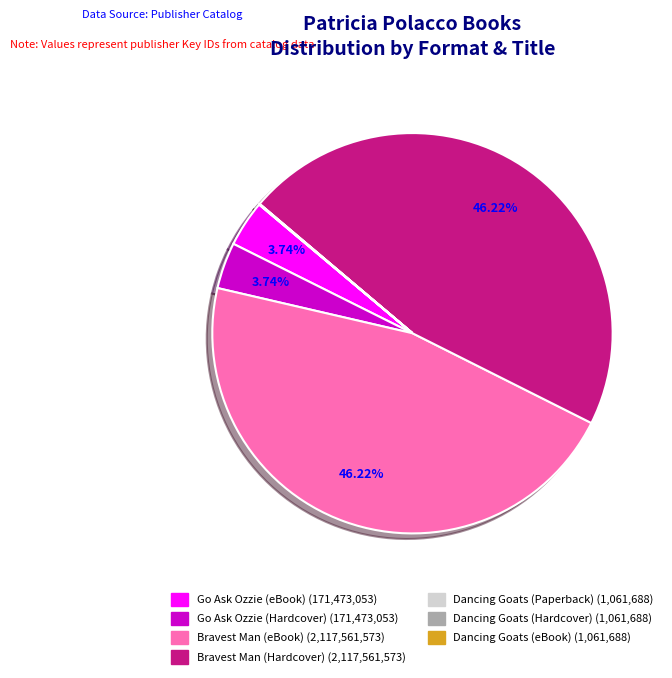

Does any single category account for the majority?

No